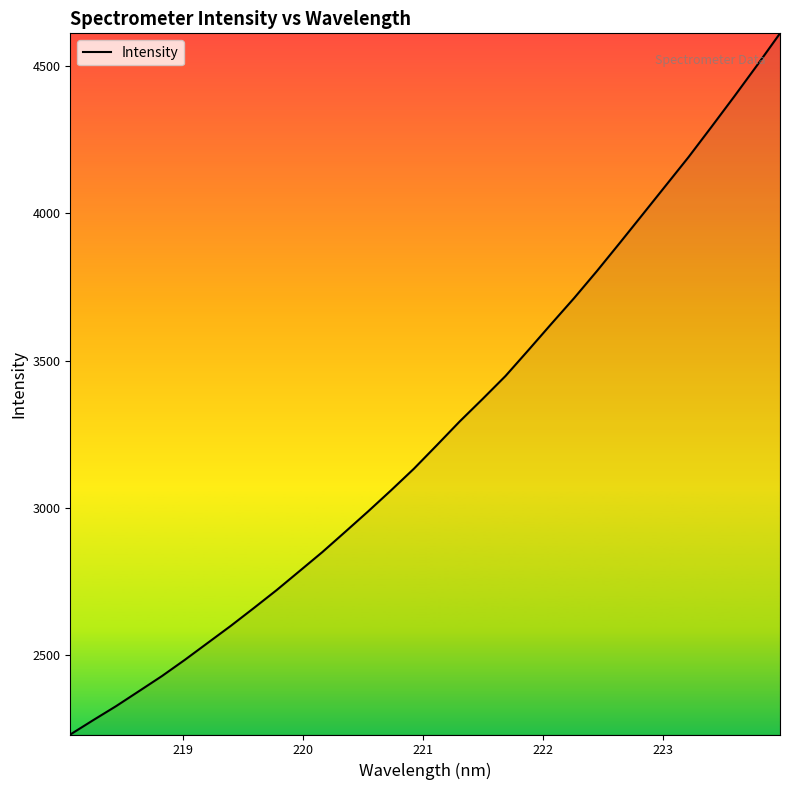

What is the difference between the maximum and minimum values?

2380.6